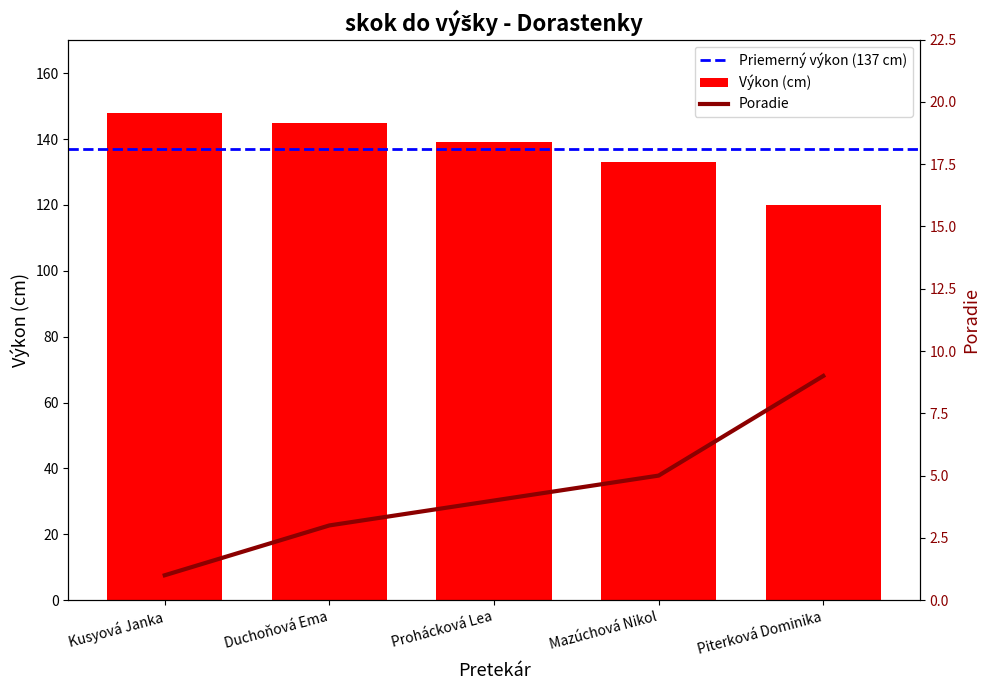

What is the approximate value of Poradie at Kusyová Janka?

1